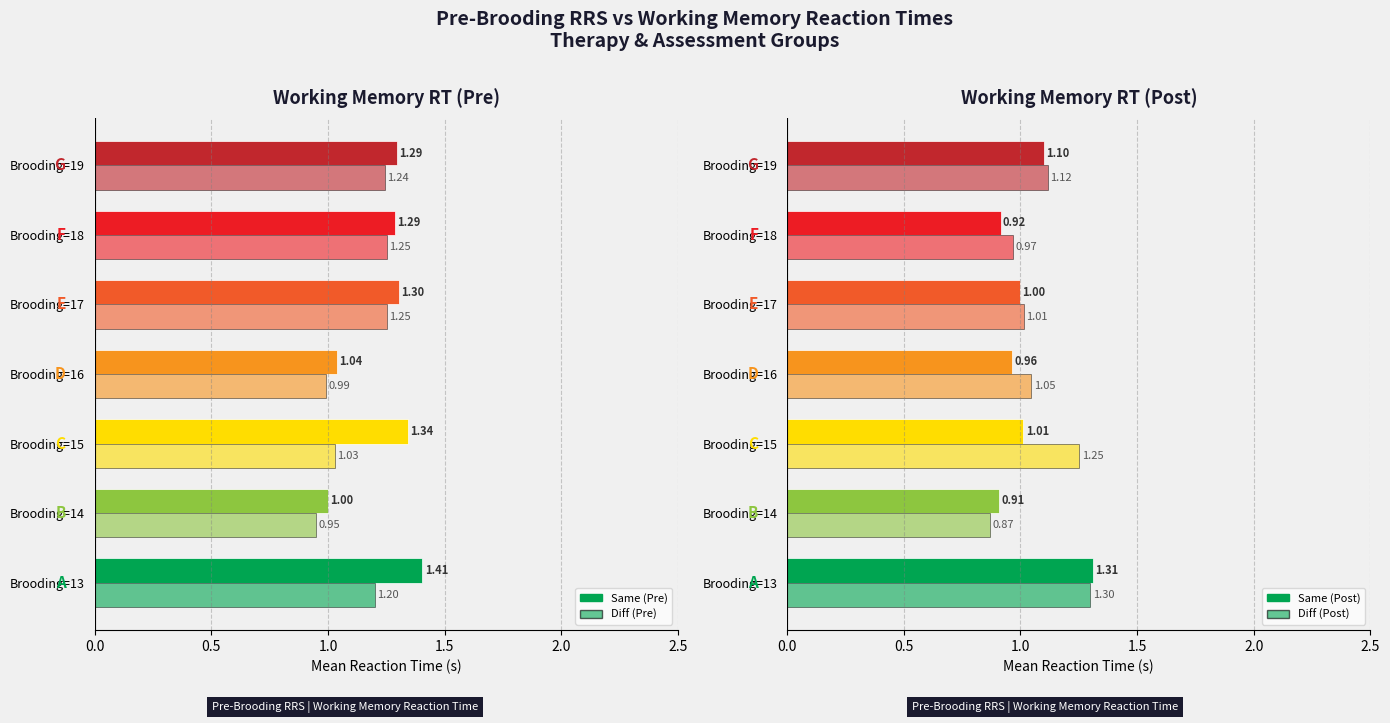

At Brooding=14, list the series in order from smallest to largest.

Diff (Post), Same (Post), Diff (Pre), Same (Pre)